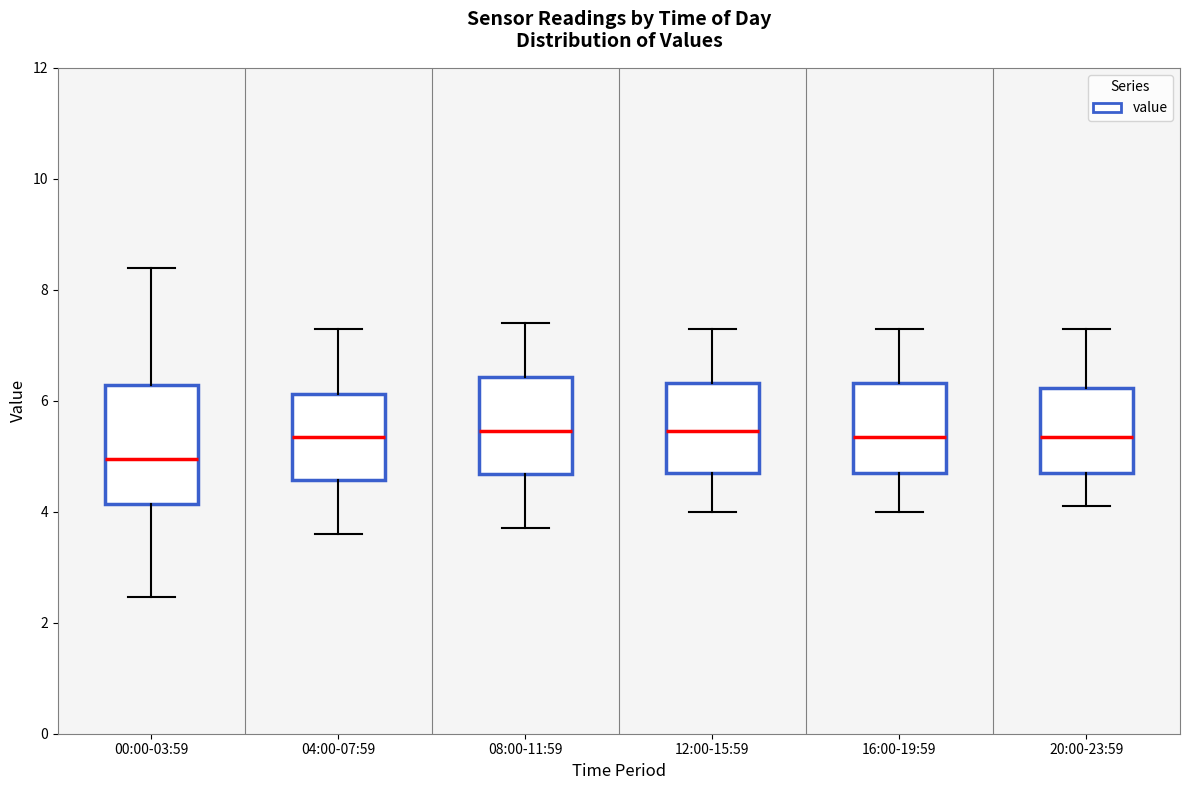

Reading left to right, transcribe this box plot: for each box, give where its median line is, the range the box spans, and where its two whiskers end, as read against the y-axis. The values are not printed on the chart, so give them approximately, as read against the axis.

00:00-03:59: median 5.0, box 4.2 to 6.2, whiskers 2.4 to 8.4
04:00-07:59: median 5.4, box 4.6 to 6.2, whiskers 3.6 to 7.4
08:00-11:59: median 5.4, box 4.6 to 6.4, whiskers 3.8 to 7.4
12:00-15:59: median 5.4, box 4.8 to 6.4, whiskers 4.0 to 7.4
16:00-19:59: median 5.4, box 4.8 to 6.4, whiskers 4.0 to 7.4
20:00-23:59: median 5.4, box 4.8 to 6.2, whiskers 4.2 to 7.4